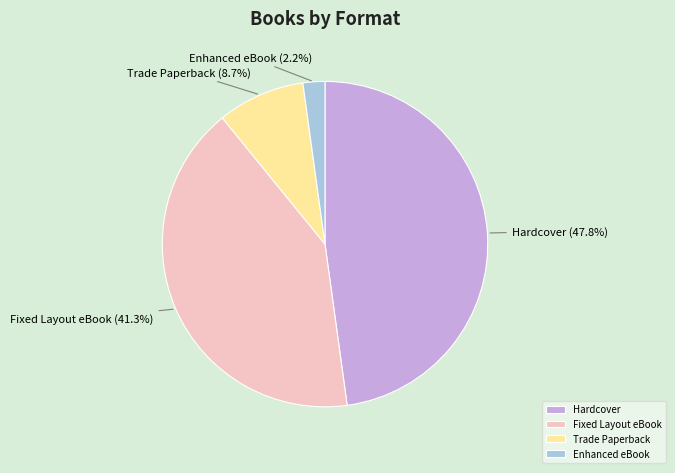

Which slice is the largest?

Hardcover